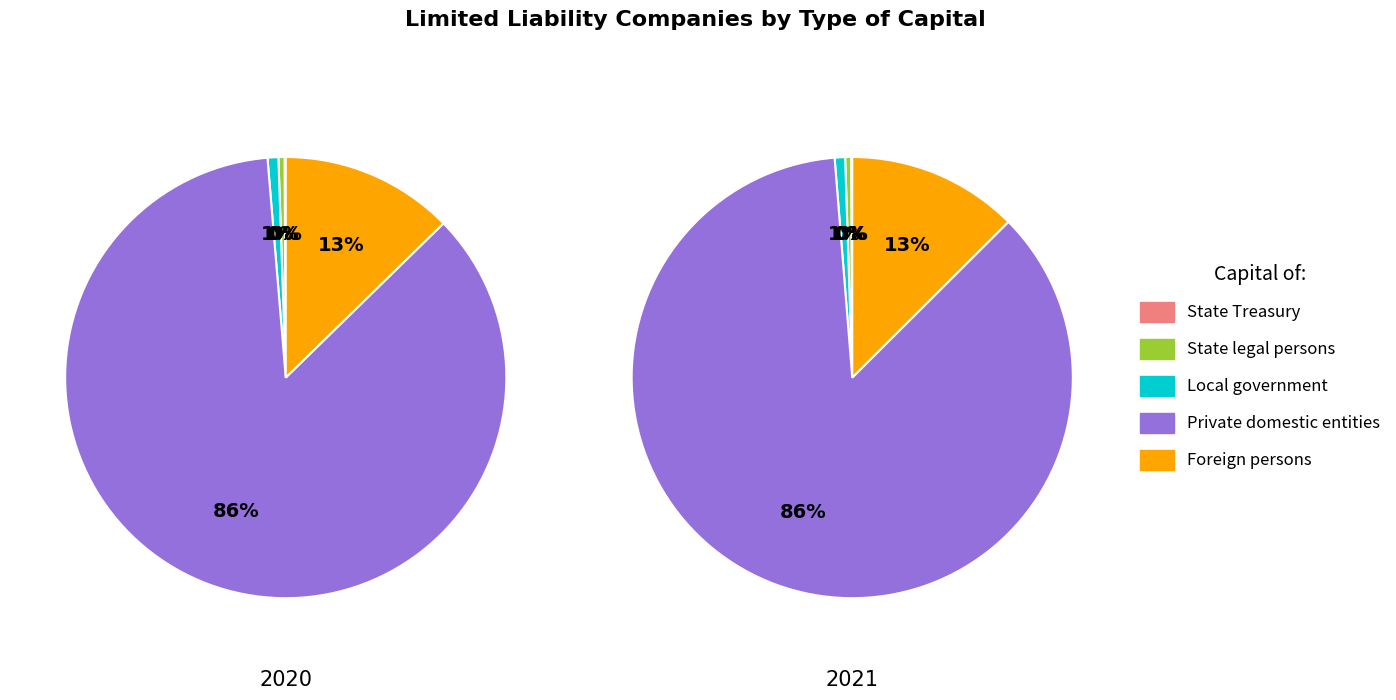

Which series changed the most between State Treasury and Local government?

2021